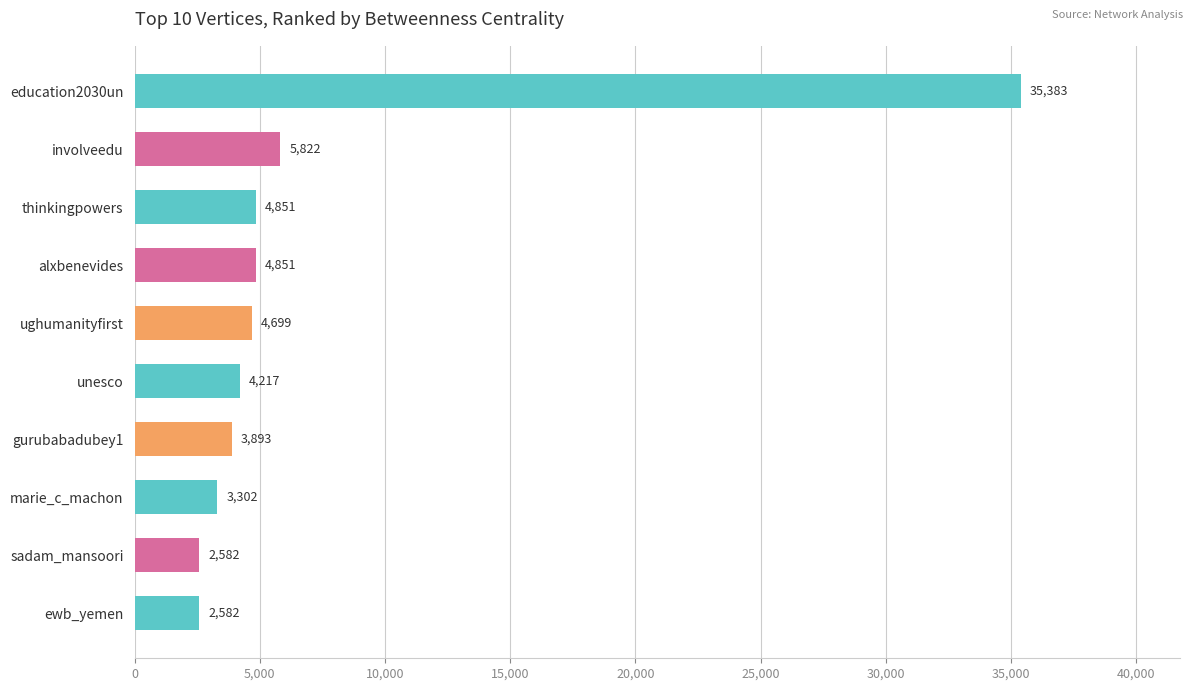

Between marie_c_machon and education2030un, which is larger?

education2030un